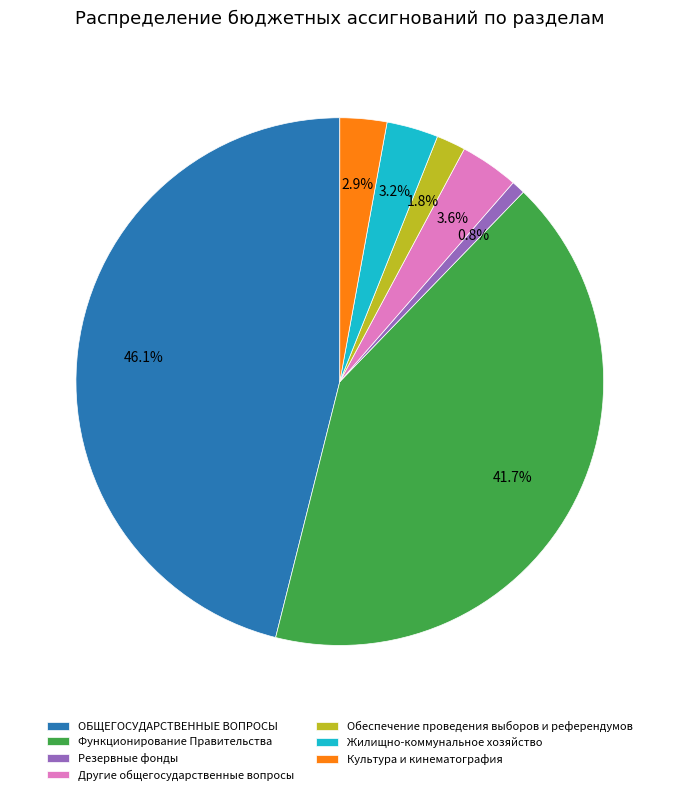

To the nearest percent, what portion does Культура и кинематография represent?

3%